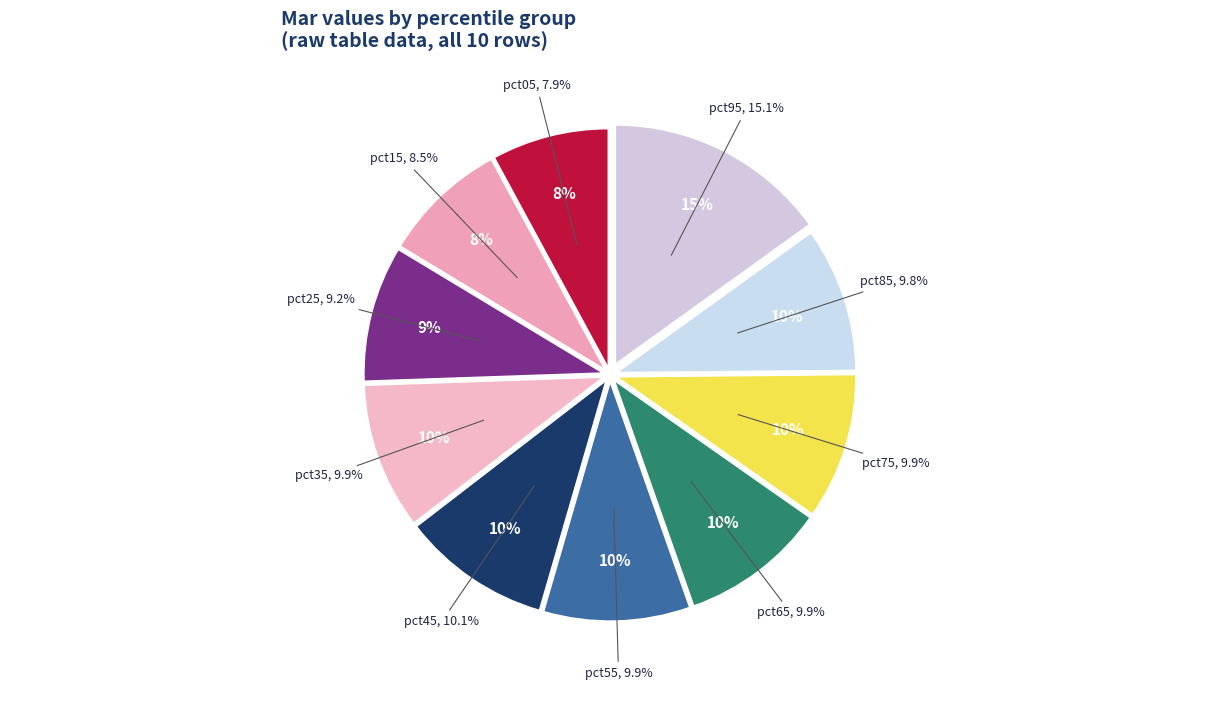

To the nearest percent, what is the average slice percentage?

10%